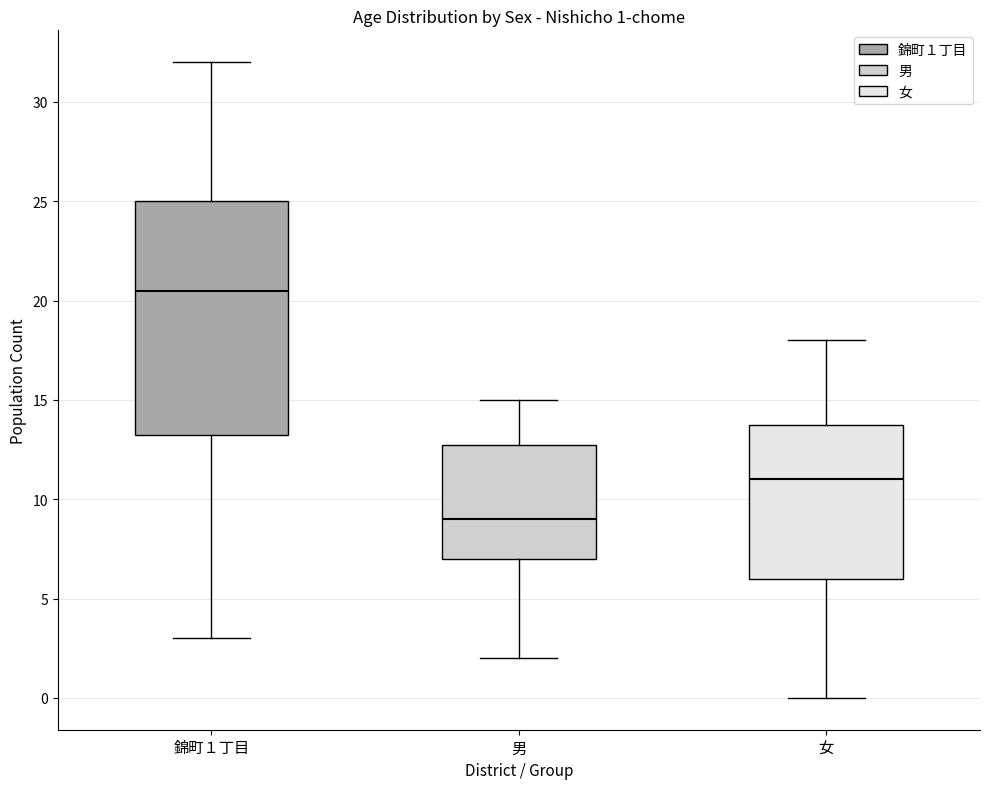

Which box is the tallest, from its lower edge to its upper edge?

錦町１丁目